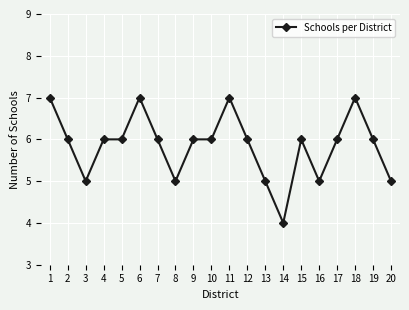

The chart shows a value of 7 at 16. True or false?

False